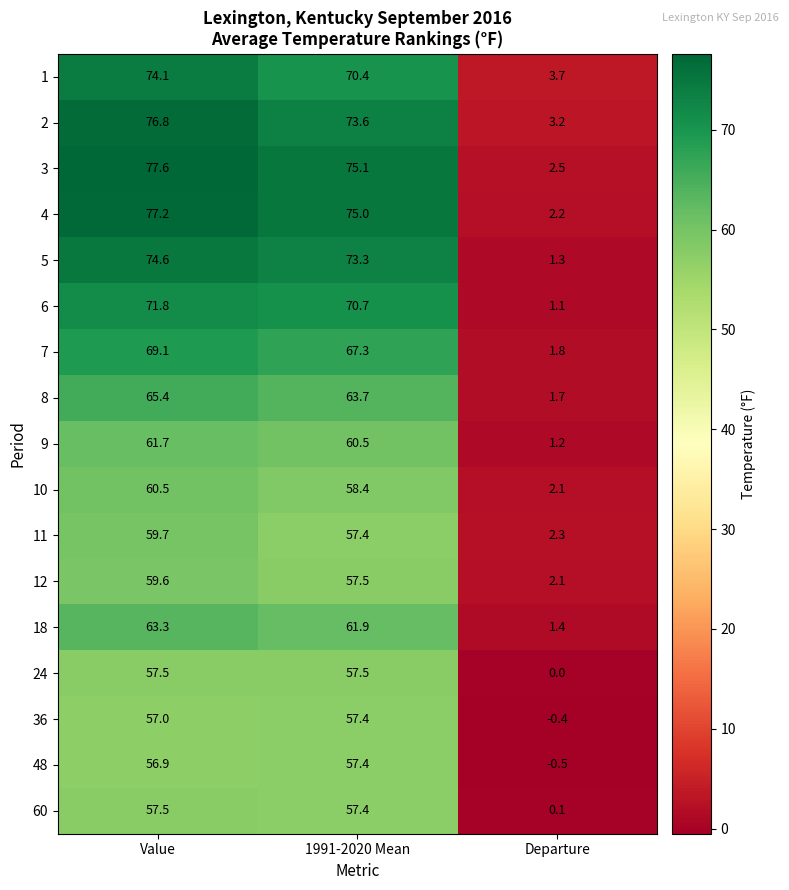

At which label does 48 first exceed 56?

Value